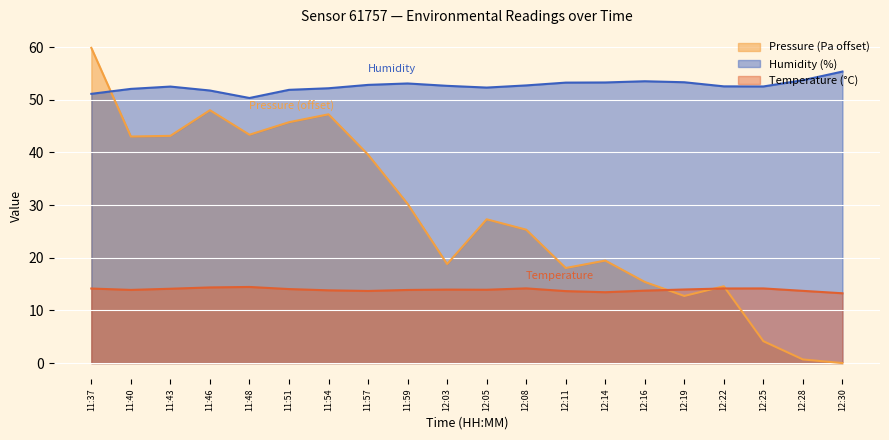

Reading left to right, list all the values displayed in this chart.

Pressure: 59.9	43.0	43.2	48.0	43.4	45.8	47.2	39.6	30.2	18.8	27.3	25.3	18.1	19.5	15.4	12.8	14.6	4.2	0.7	0.0
Humidity: 51.1	52.1	52.5	51.8	50.4	51.9	52.2	52.8	53.1	52.7	52.3	52.7	53.3	53.3	53.5	53.3	52.6	52.5	53.7	55.4
Temperature: 14.2	13.9	14.1	14.4	14.5	14.1	13.8	13.7	13.9	14.0	13.9	14.2	13.7	13.5	13.8	14.0	14.2	14.2	13.7	13.3